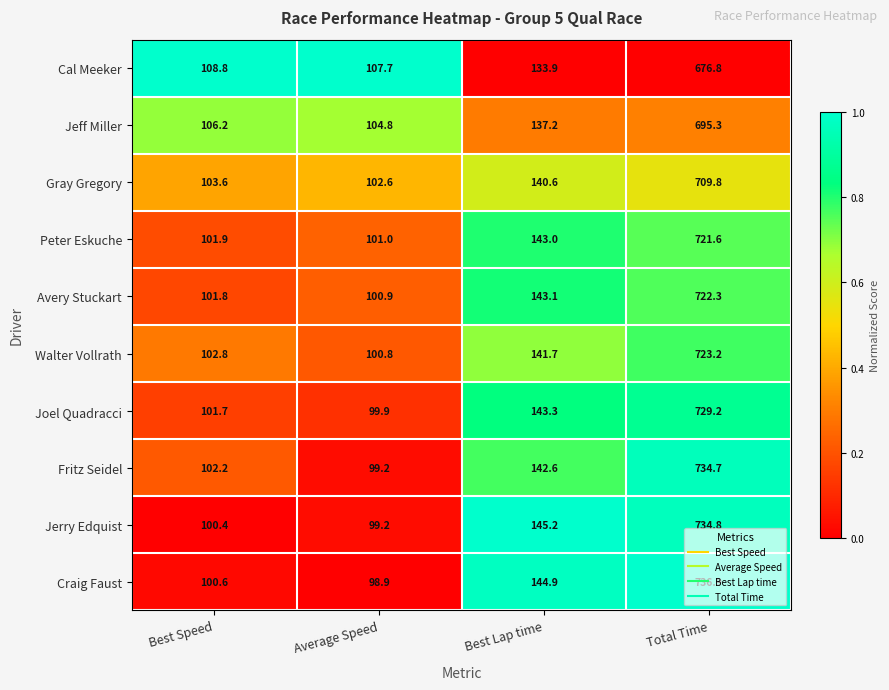

True or false: Cal Meeker has a value of 68.2 at Best Speed.

False